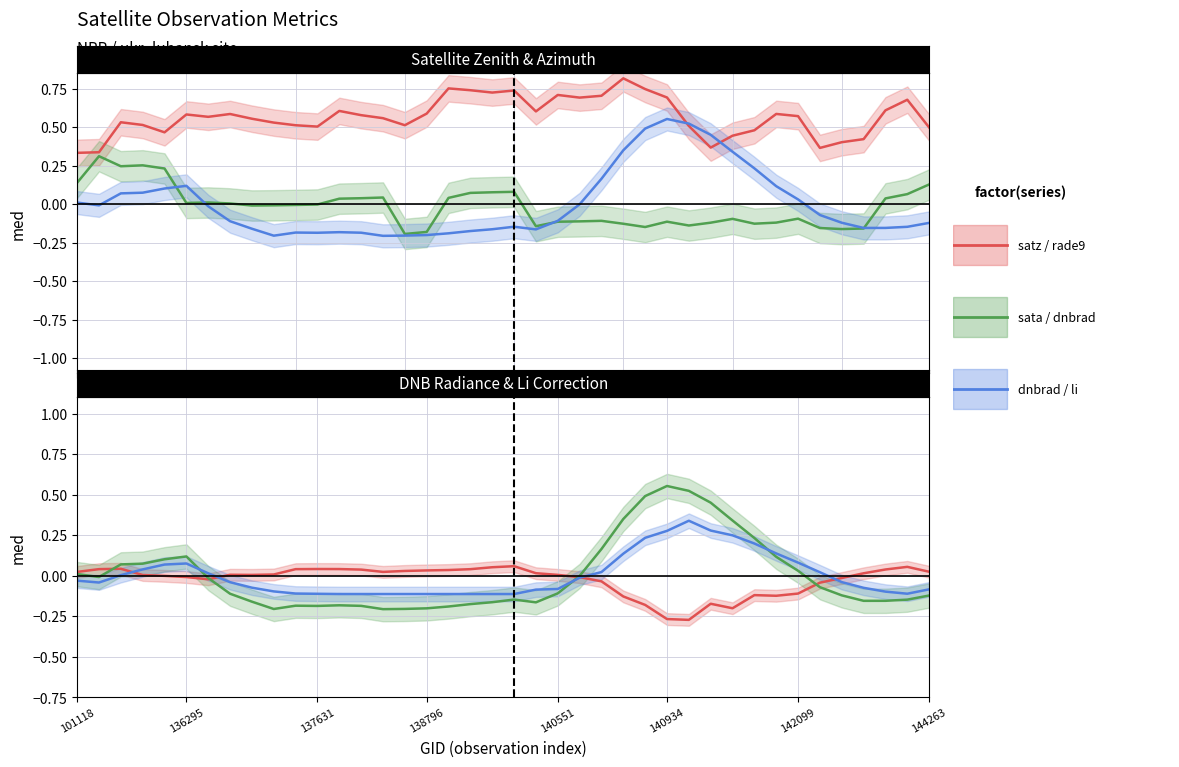

Reading left to right, extract all data points from this chart.

satz: 101118=0.3	136295=0.3	137631=0.5	138796=0.5	140551=0.5	140934=0.6	142099=0.6	144263=0.6	8=0.6	9=0.5	10=0.5	11=0.5	12=0.6	13=0.6	14=0.6	15=0.5	16=0.6	17=0.8	18=0.7	19=0.7	20=0.7	21=0.6	22=0.7	23=0.7	24=0.7	25=0.8	26=0.7	27=0.7	28=0.5	29=0.4	30=0.4	31=0.5	32=0.6	33=0.6	34=0.4	35=0.4	36=0.4	37=0.6	38=0.7	39=0.5
sata_norm: 101118=0.1	136295=0.3	137631=0.2	138796=0.3	140551=0.2	140934=0.0	142099=0.0	144263=0.0	8=-0.0	9=-0.0	10=-0.0	11=-0.0	12=0.0	13=0.0	14=0.0	15=-0.2	16=-0.2	17=0.0	18=0.1	19=0.1	20=0.1	21=-0.1	22=-0.1	23=-0.1	24=-0.1	25=-0.1	26=-0.1	27=-0.1	28=-0.1	29=-0.1	30=-0.1	31=-0.1	32=-0.1	33=-0.1	34=-0.2	35=-0.2	36=-0.2	37=0.0	38=0.1	39=0.1
dnbrad: 101118=0.0	136295=-0.0	137631=0.1	138796=0.1	140551=0.1	140934=0.1	142099=-0.0	144263=-0.1	8=-0.2	9=-0.2	10=-0.2	11=-0.2	12=-0.2	13=-0.2	14=-0.2	15=-0.2	16=-0.2	17=-0.2	18=-0.2	19=-0.2	20=-0.1	21=-0.2	22=-0.1	23=-0.0	24=0.2	25=0.4	26=0.5	27=0.6	28=0.5	29=0.5	30=0.3	31=0.2	32=0.1	33=0.0	34=-0.1	35=-0.1	36=-0.2	37=-0.2	38=-0.1	39=-0.1
rade9_dnb_licorr: 101118=0.0	136295=0.0	137631=0.0	138796=0.0	140551=-0.0	140934=-0.0	142099=-0.0	144263=0.0	8=0.0	9=0.0	10=0.0	11=0.0	12=0.0	13=0.0	14=0.0	15=0.0	16=0.0	17=0.0	18=0.0	19=0.1	20=0.1	21=0.0	22=0.0	23=-0.0	24=-0.0	25=-0.1	26=-0.2	27=-0.3	28=-0.3	29=-0.2	30=-0.2	31=-0.1	32=-0.1	33=-0.1	34=-0.0	35=-0.0	36=0.0	37=0.0	38=0.1	39=0.0
li: 101118=-0.0	136295=-0.0	137631=0.0	138796=0.0	140551=0.1	140934=0.1	142099=0.0	144263=-0.0	8=-0.1	9=-0.1	10=-0.1	11=-0.1	12=-0.1	13=-0.1	14=-0.1	15=-0.1	16=-0.1	17=-0.1	18=-0.1	19=-0.1	20=-0.1	21=-0.1	22=-0.1	23=-0.0	24=0.0	25=0.1	26=0.2	27=0.3	28=0.3	29=0.3	30=0.2	31=0.2	32=0.1	33=0.1	34=0.0	35=-0.0	36=-0.1	37=-0.1	38=-0.1	39=-0.1